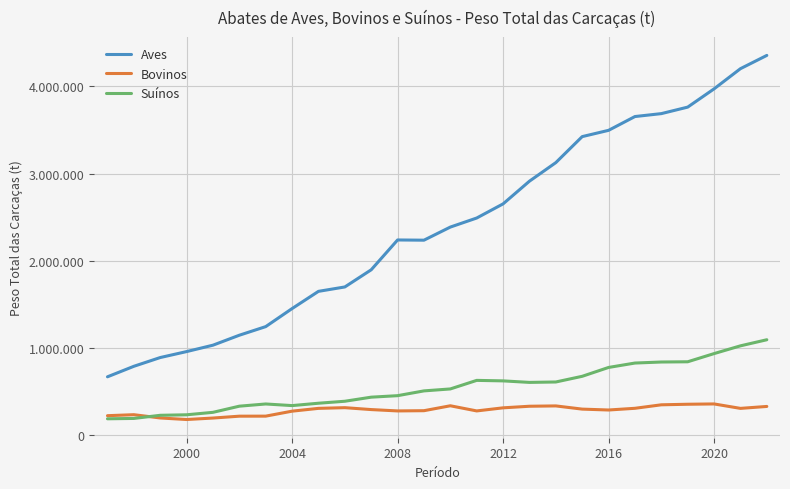

What are all the series names shown in the legend?

Aves, Bovinos, Suínos